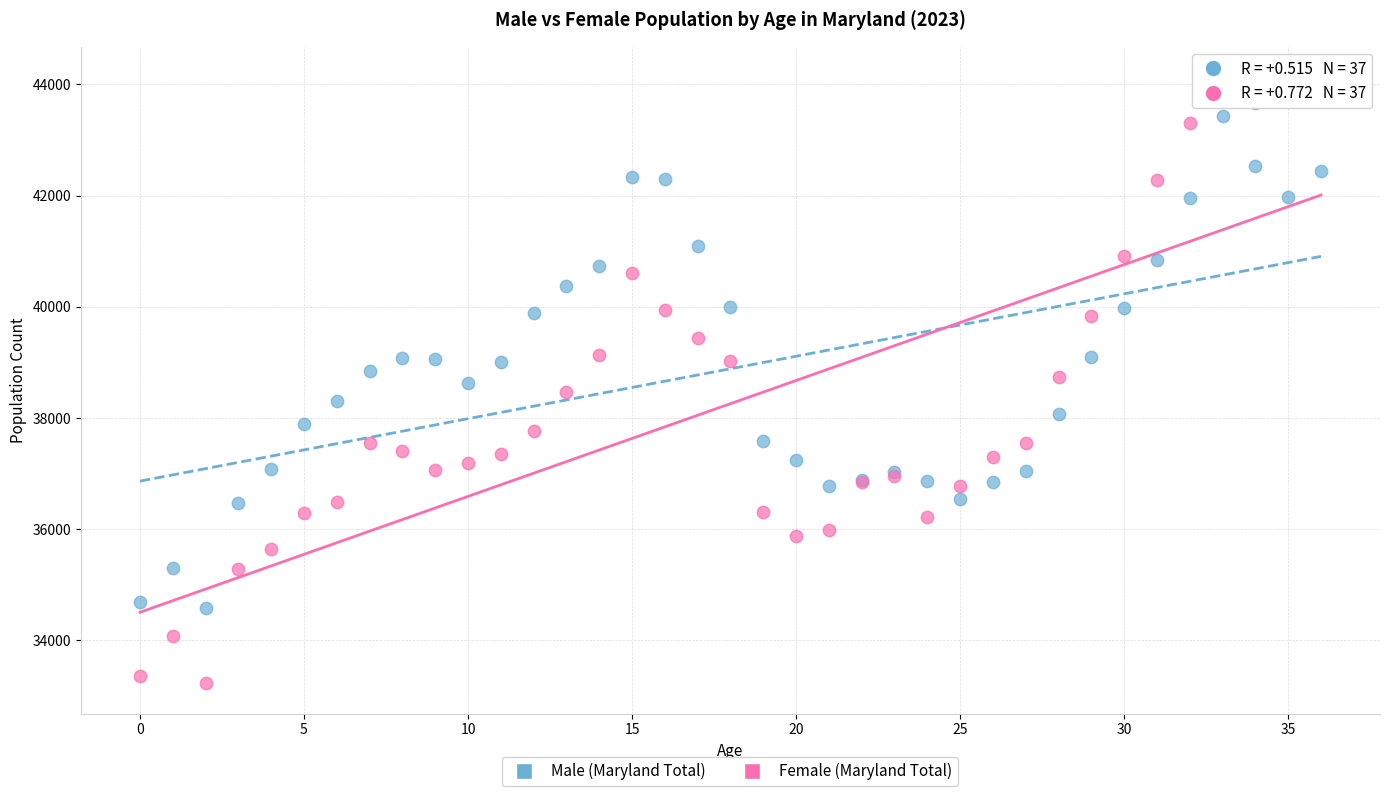

Which series has the widest spread of Y values?

Female (Maryland Total)